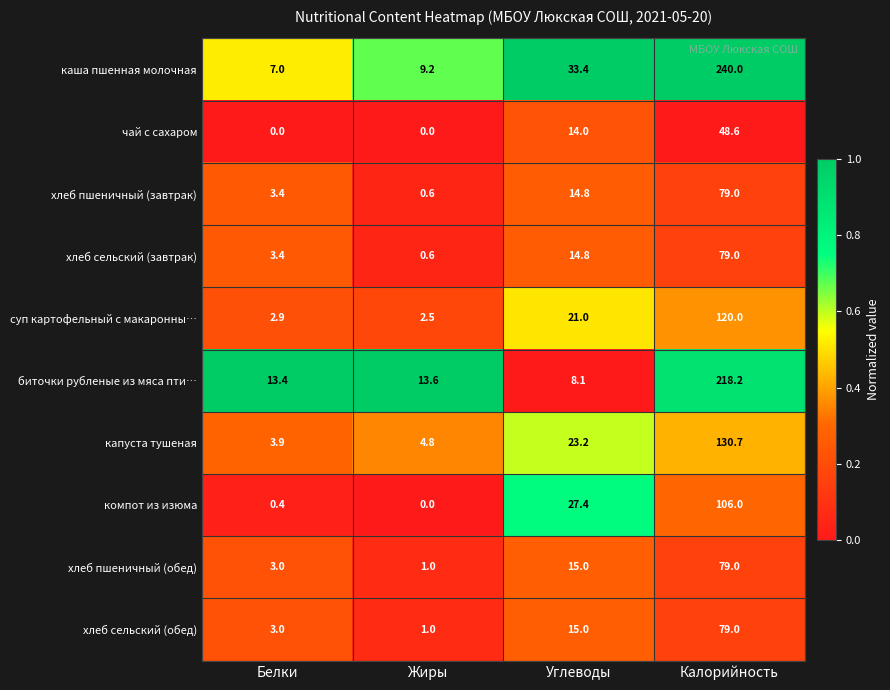

Where does the капуста тушеная series first go above 23?

Углеводы